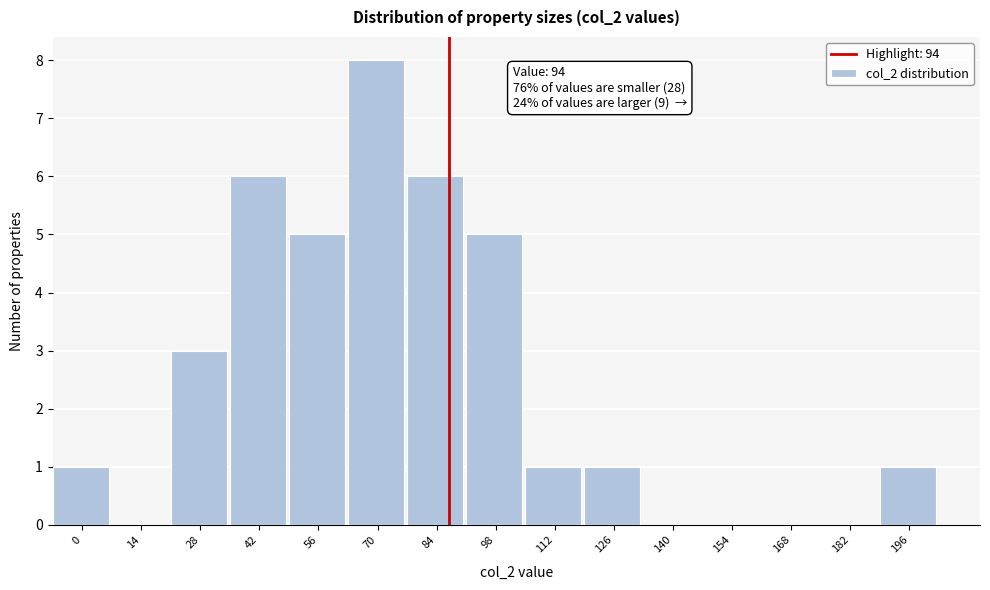

Reading right to left, list all the values displayed in this chart.

196=1	182=0	168=0	154=0	140=0	126=1	112=1	98=5	84=6	70=8	56=5	42=6	28=3	14=0	0=1